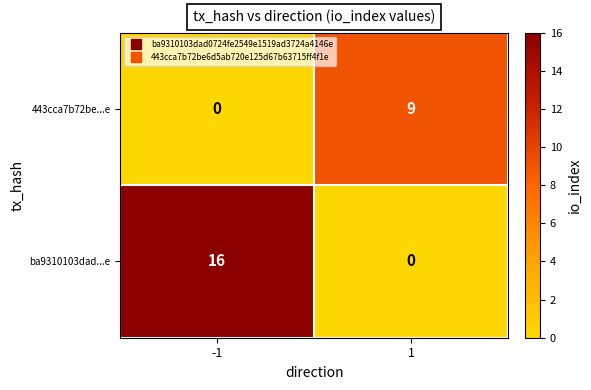

What is the maximum value shown in the chart?

16